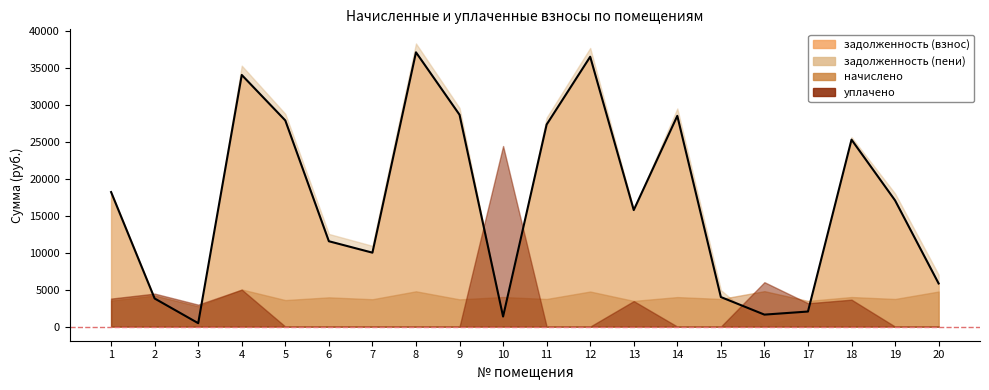

At how many categories does at least one series exceed 6814?

15